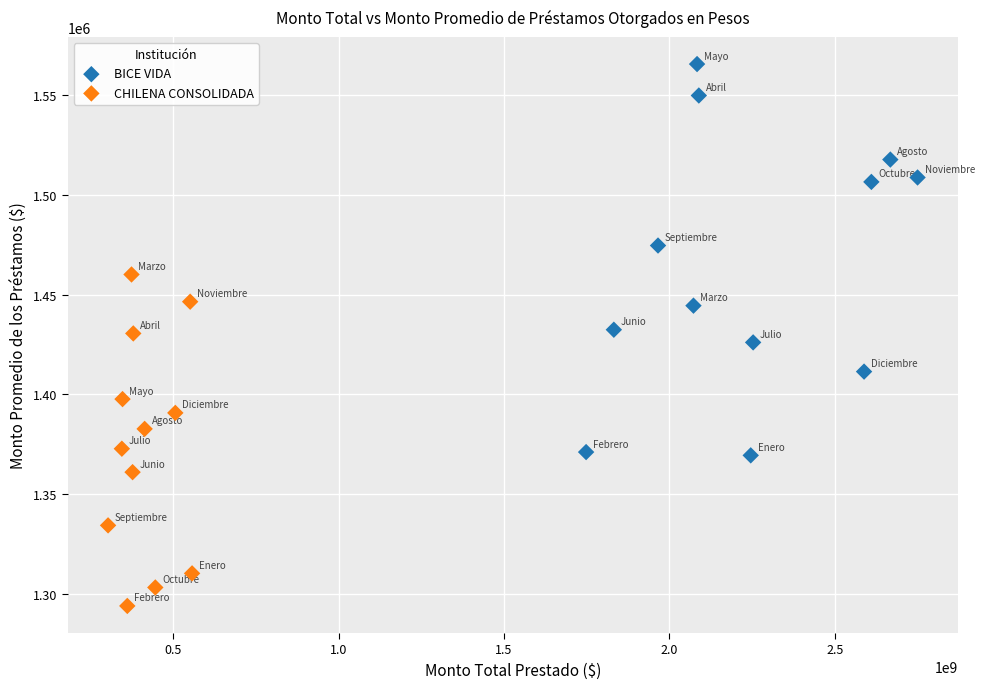

What are all the series names shown in the legend?

BICE VIDA, CHILENA CONSOLIDADA